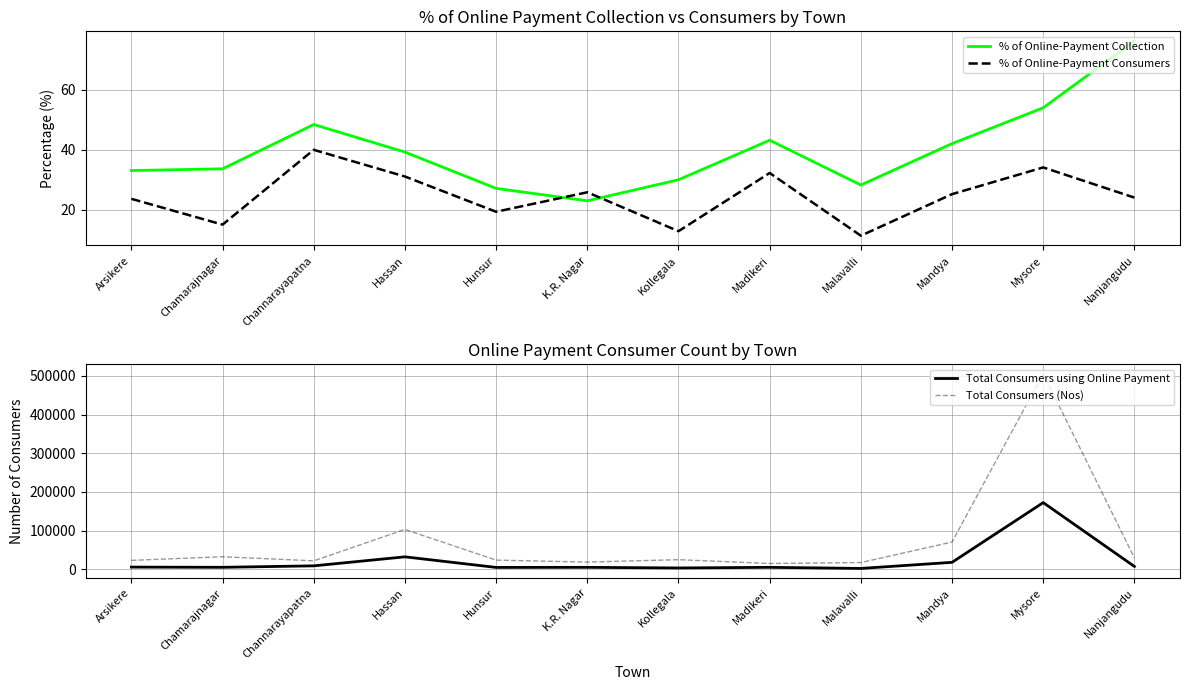

What is the sum of the Total Consumers using Online Payment values at Hassan and Madikeri?

36669